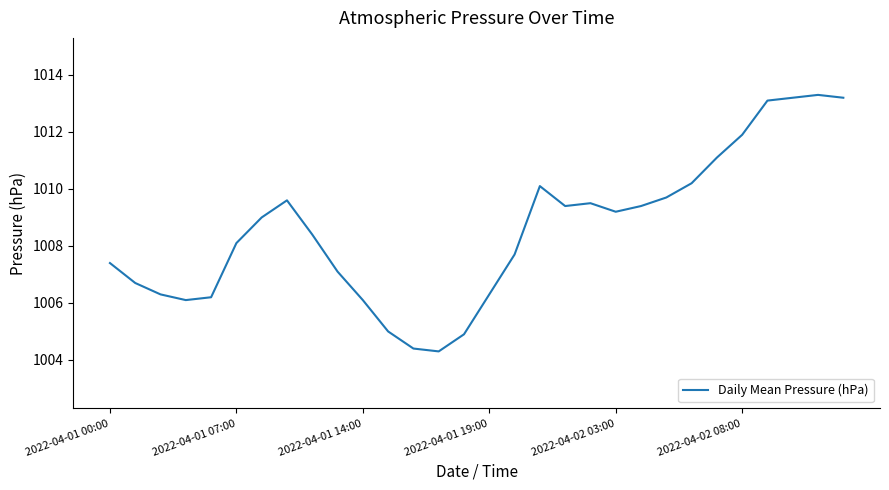

What is the difference between the maximum and minimum values?

9.0